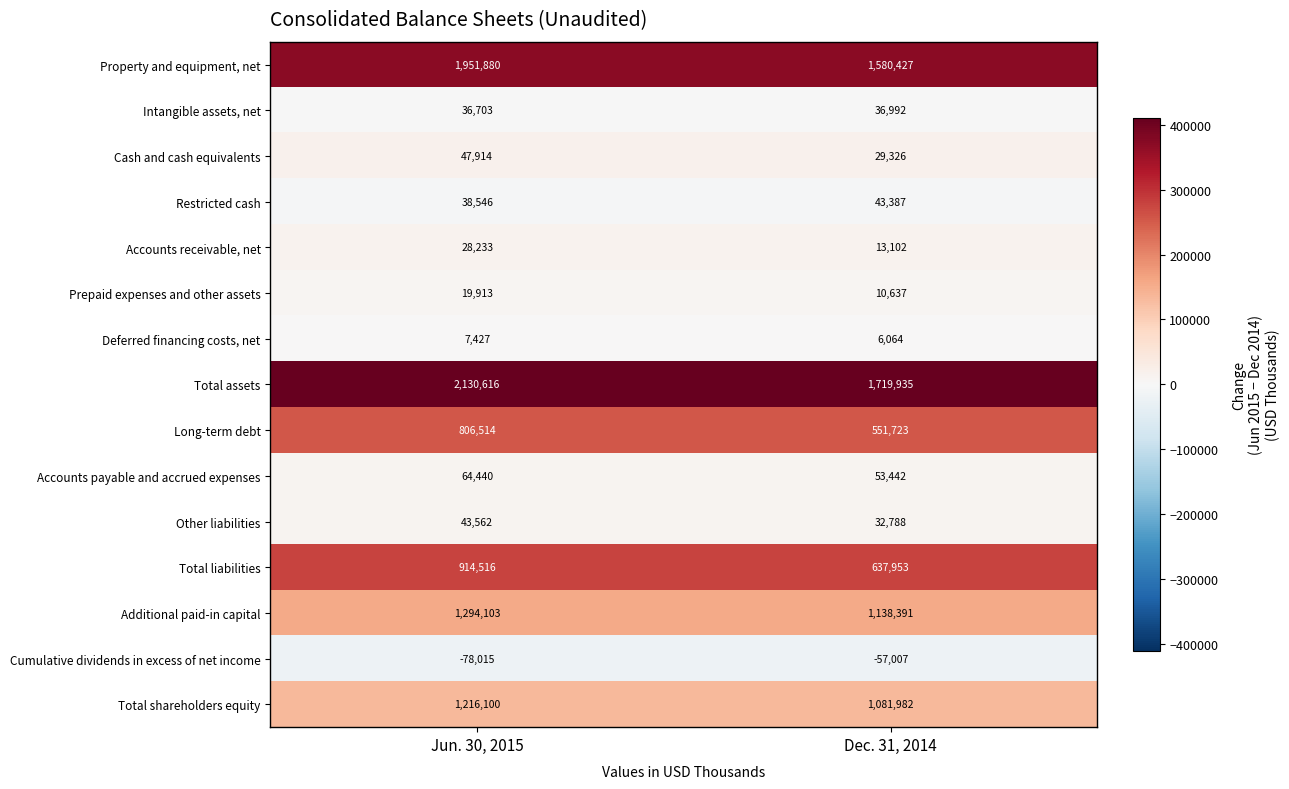

The Total shareholders equity series shows 1216100 at Jun. 30, 2015. True or false?

True